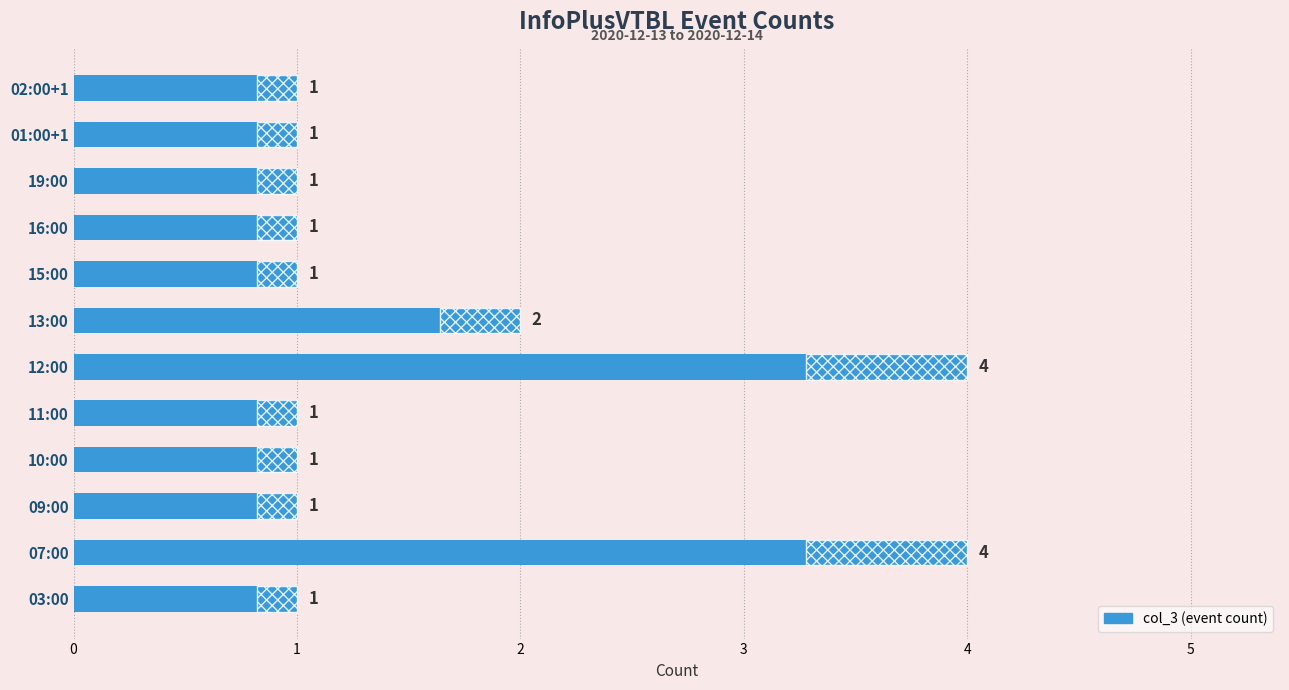

List the labels in order of value, smallest first.

03:00, 09:00, 10:00, 11:00, 15:00, 16:00, 19:00, 01:00+1, 02:00+1, 13:00, 07:00, 12:00